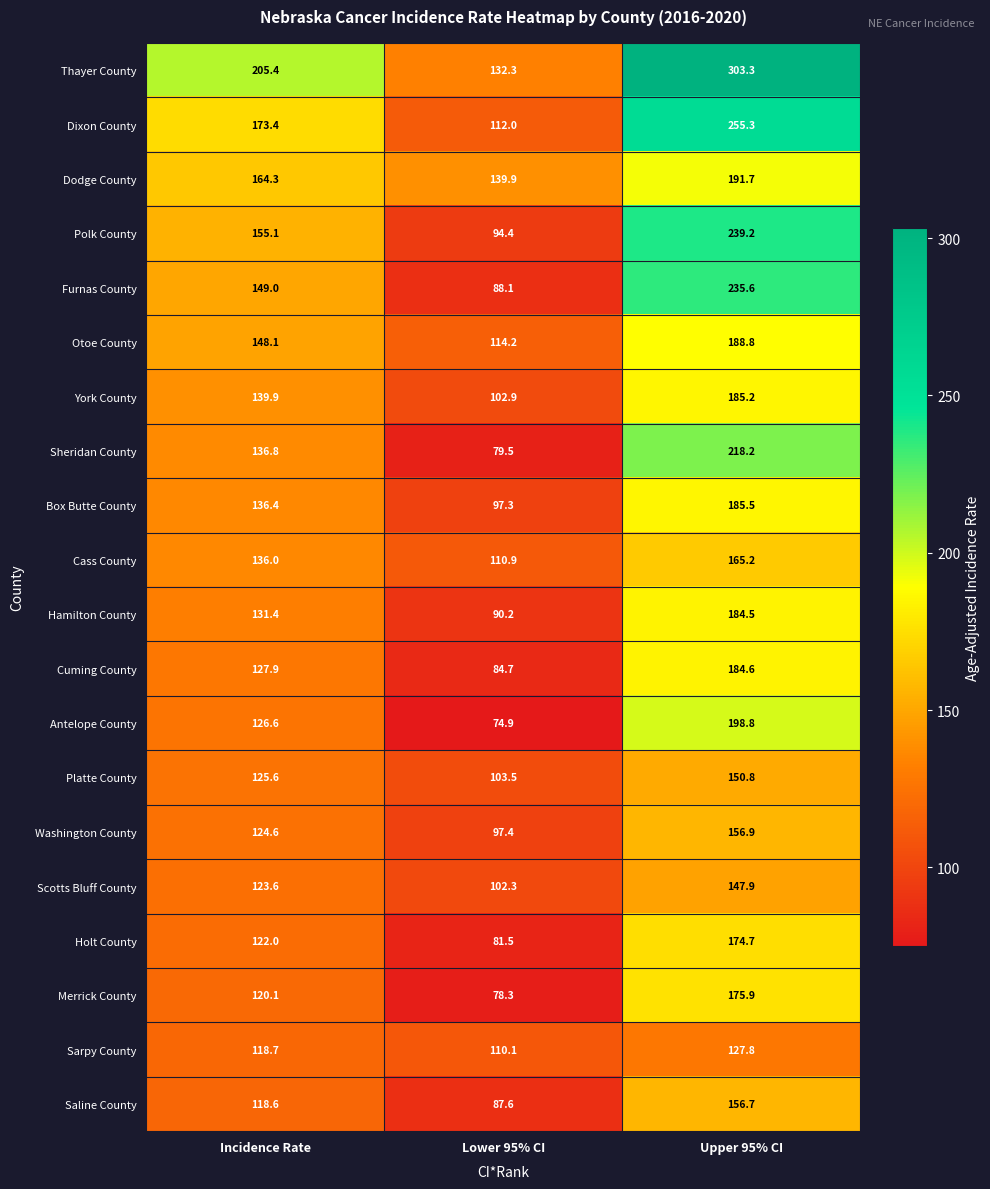

Which series has the widest spread of values?

Thayer County